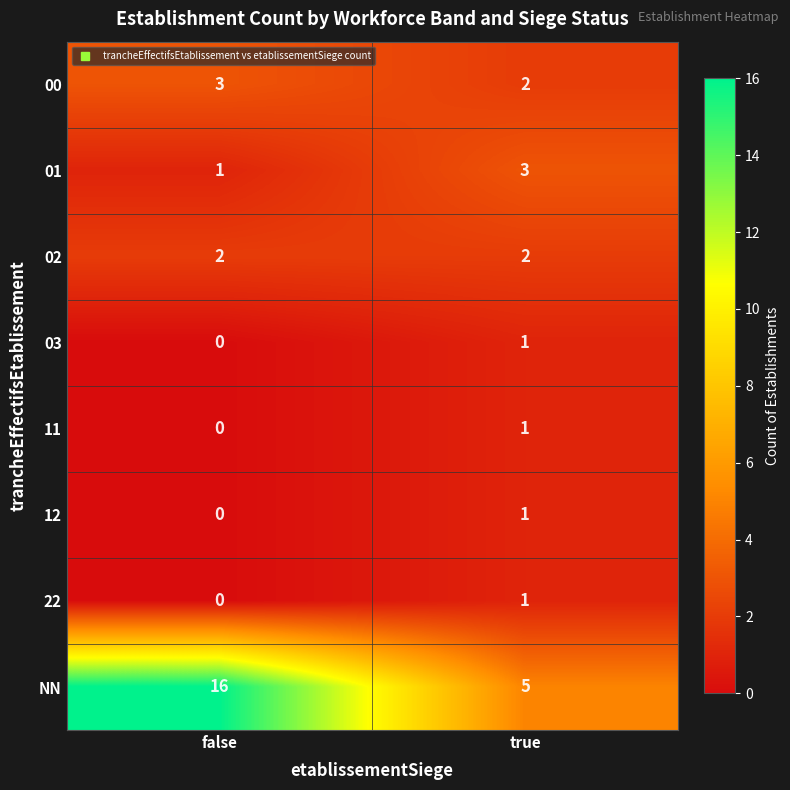

Between false and true, which series saw the biggest shift?

NN